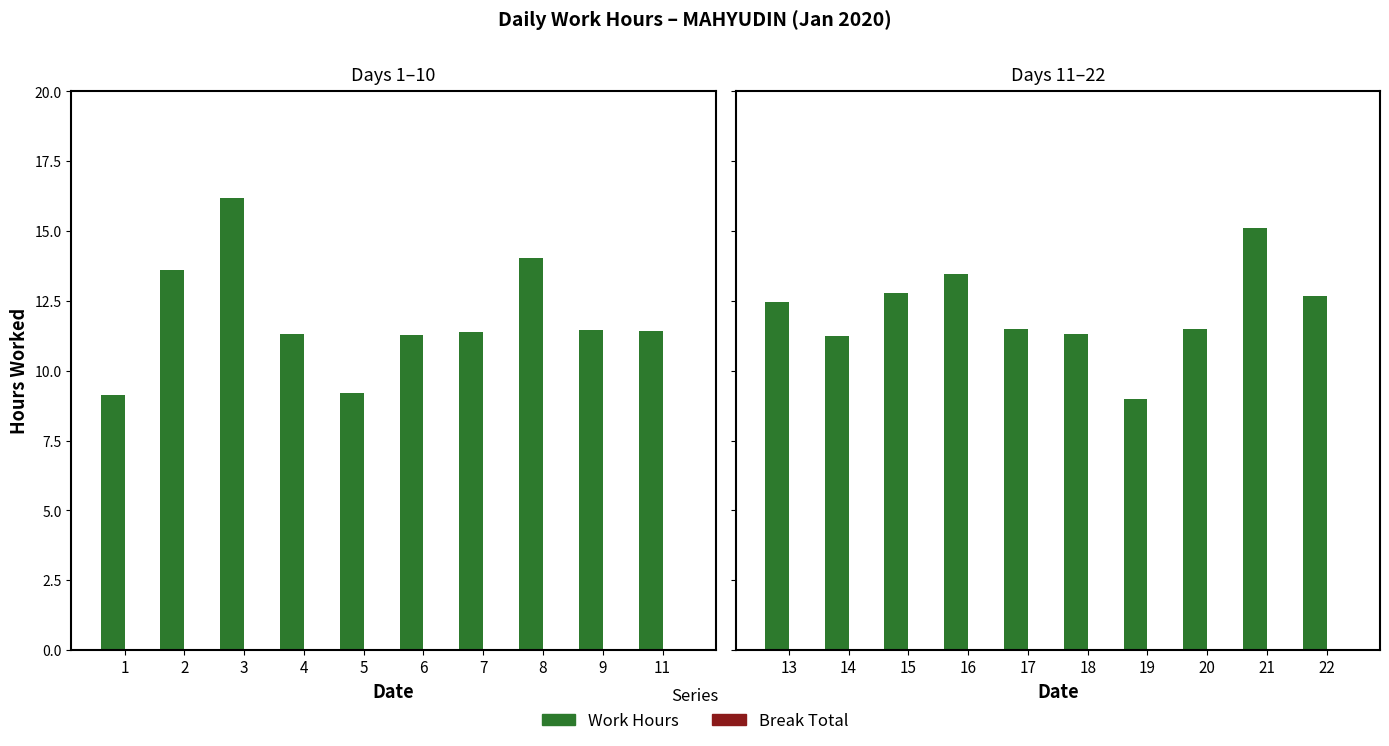

Which series has the largest total across all categories?

Work Hours